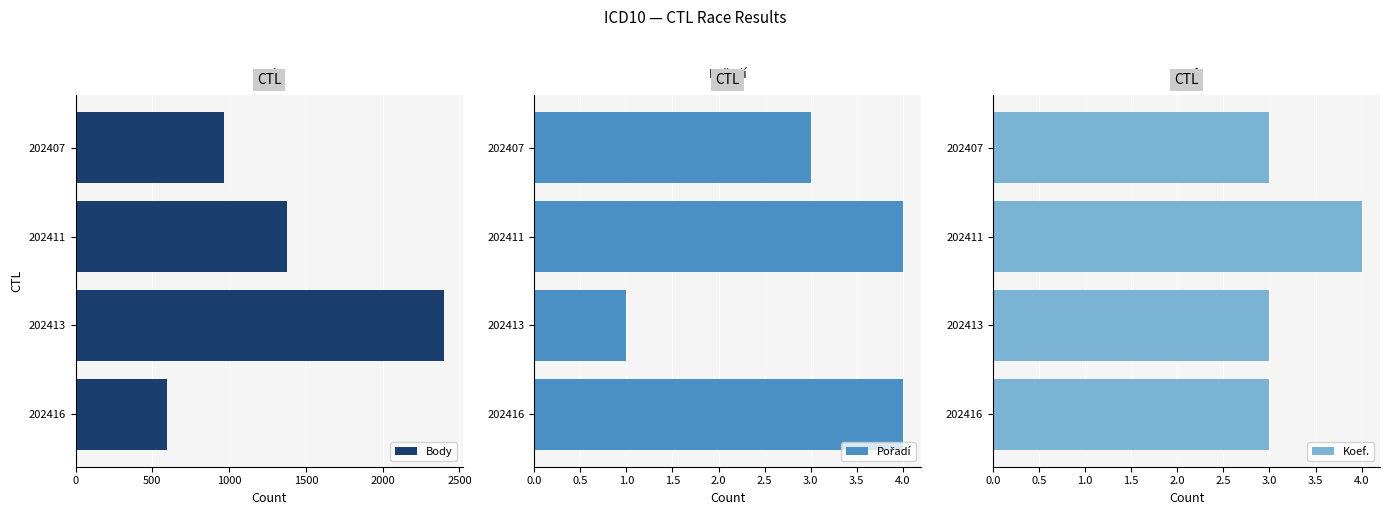

Which series has the widest spread of values?

Body